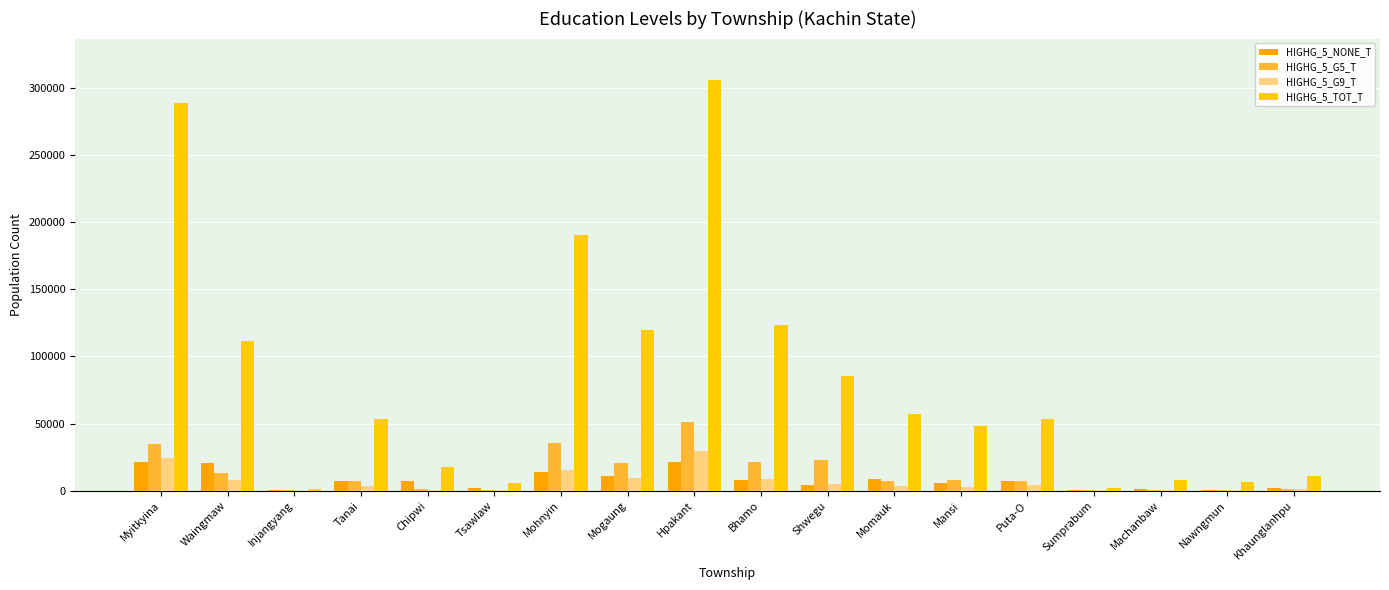

How many groups of bars are there?

18